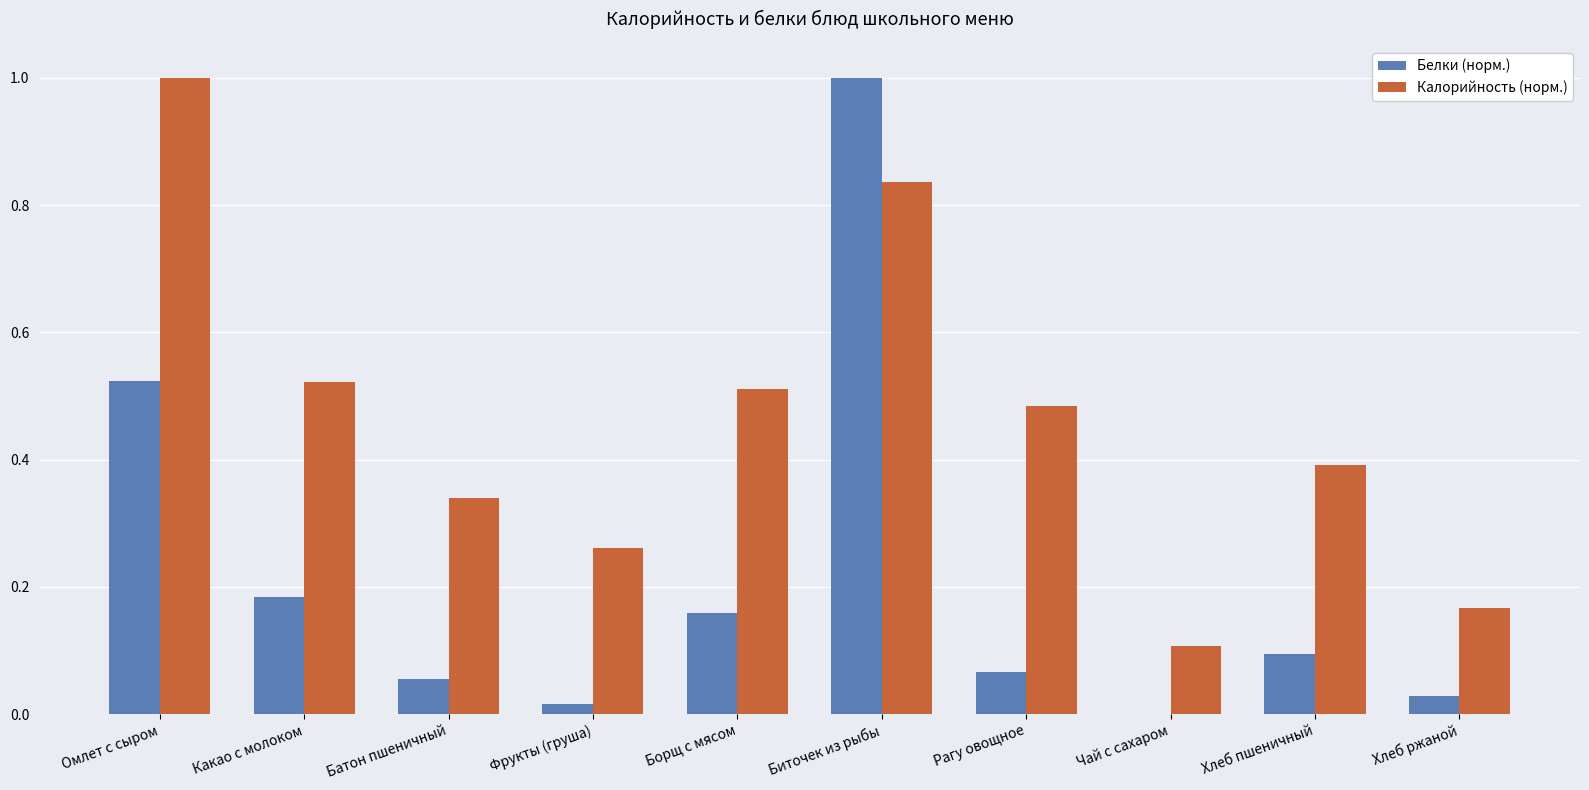

What is the total value across all series at Борщ с мясом?

0.7